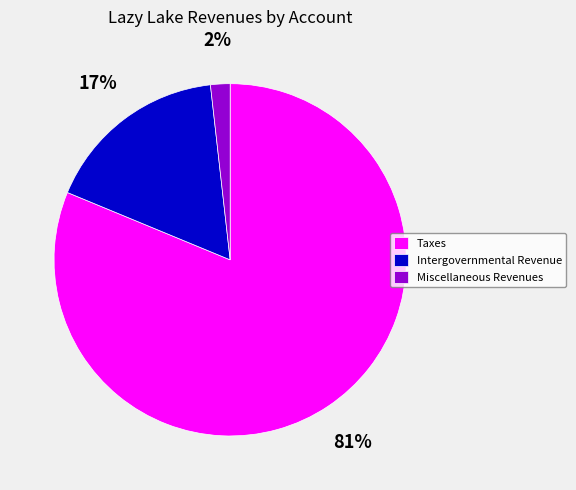

How many segments does this pie chart have?

3